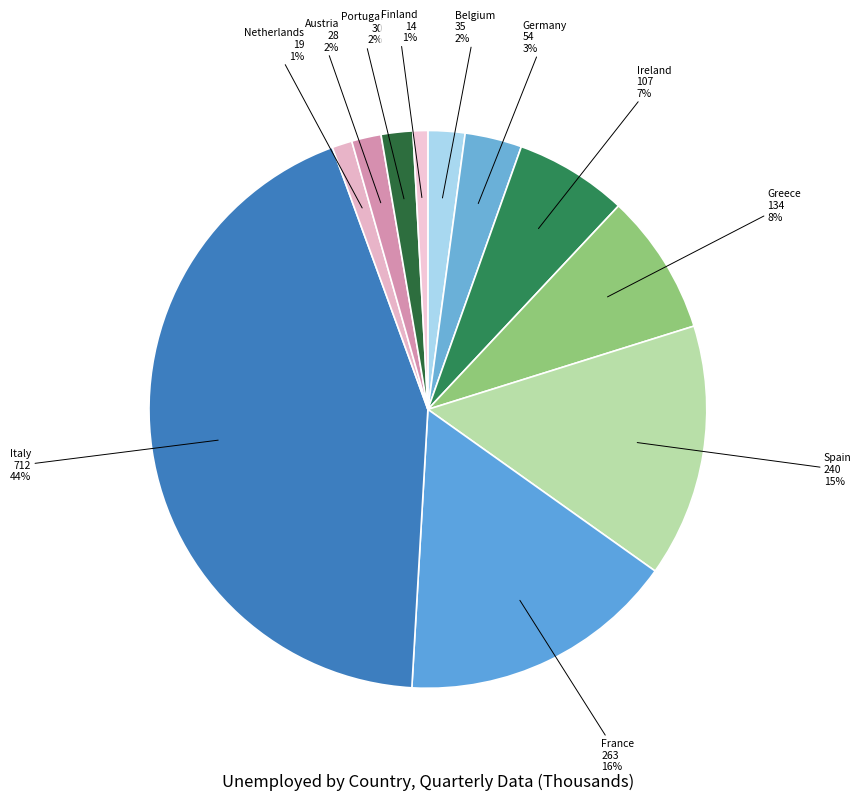

Between Netherlands and France, which is larger?

France